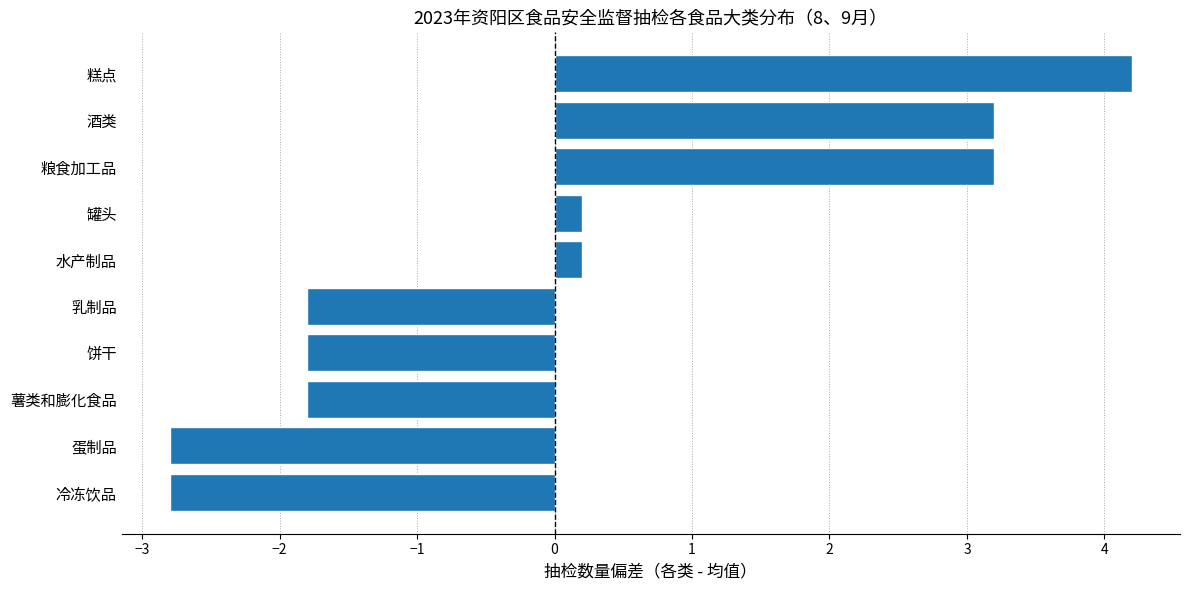

Which has a higher value, 薯类和膨化食品 or 水产制品?

水产制品